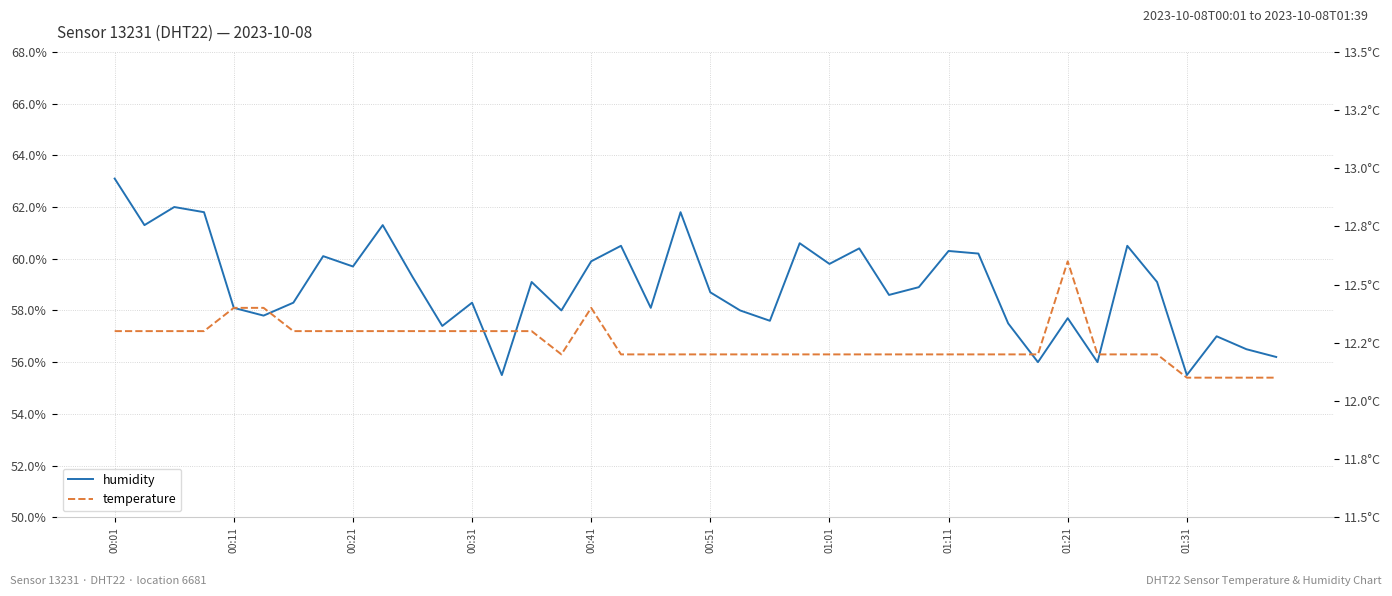

List the series in order of their overall mean, highest first.

humidity, temperature